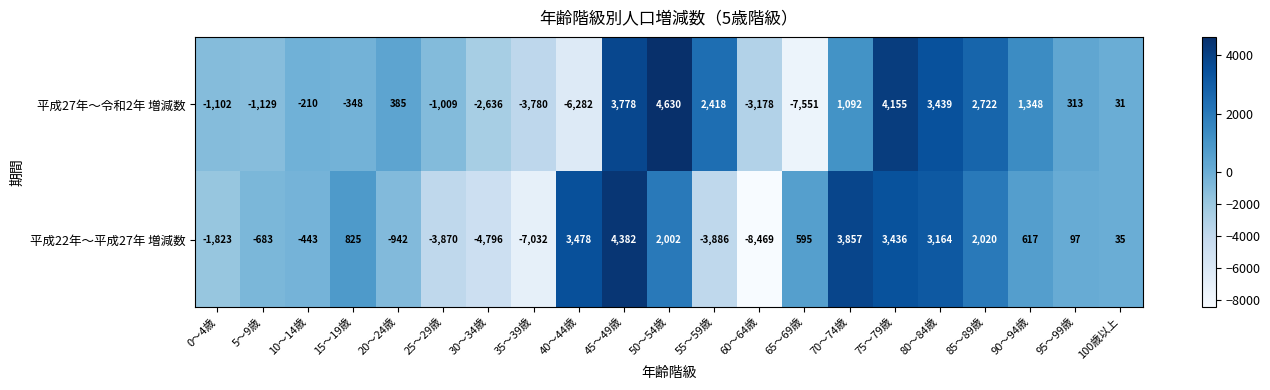

What value does the 平成27年～令和2年 増減数 series have at 10～14歳, to the nearest 50?

-200